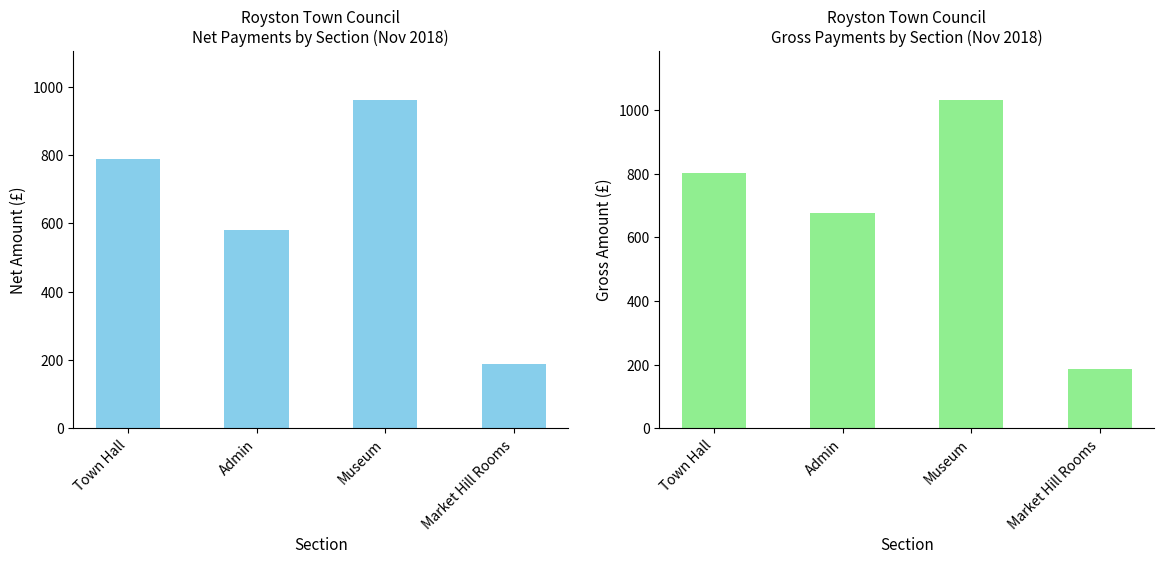

Read the NET value at Town Hall.

788.8